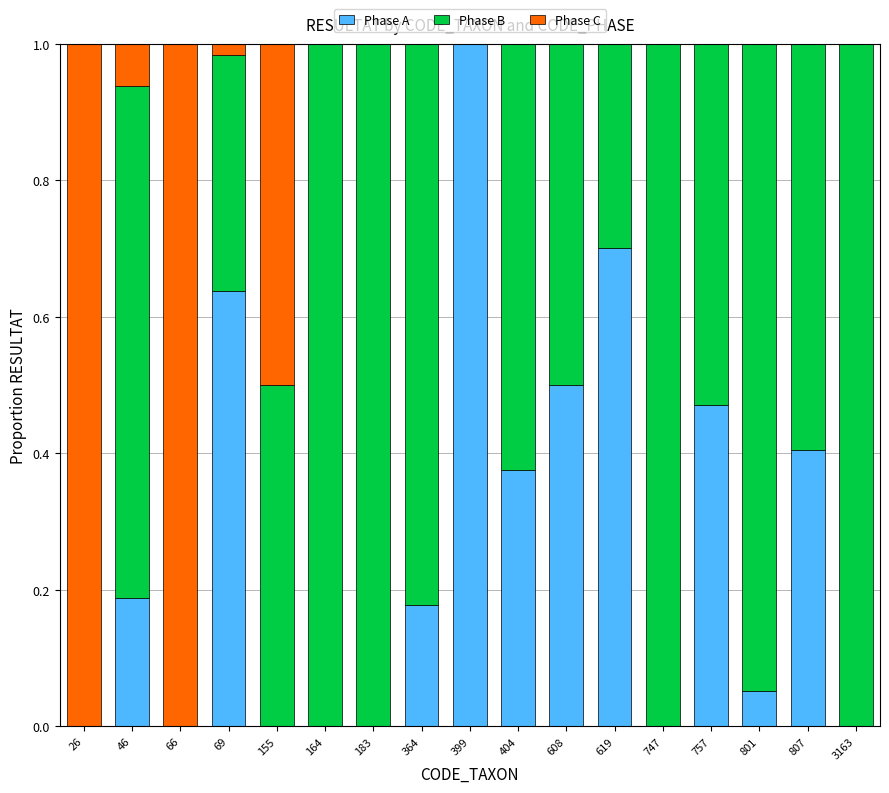

How many series are shown in this chart?

3